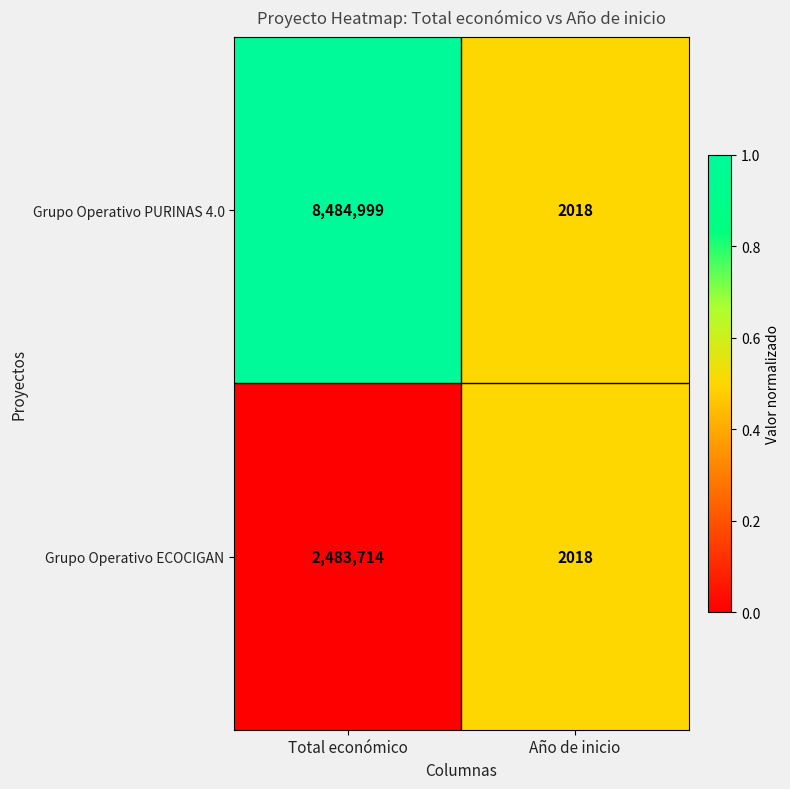

The value of Grupo Operativo PURINAS 4.0 at Año de inicio is 3248. True or false?

False